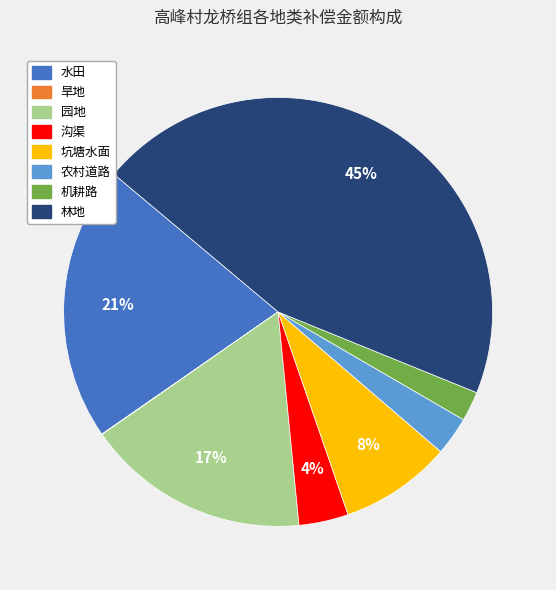

Do 农村道路 and 林地 together represent more than half of the pie?

No